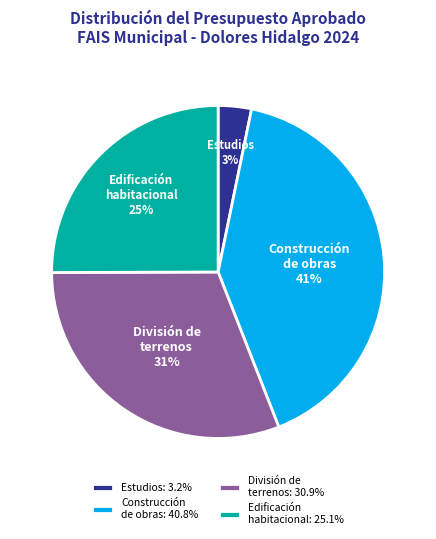

Is there any slice that represents more than half of the pie?

No